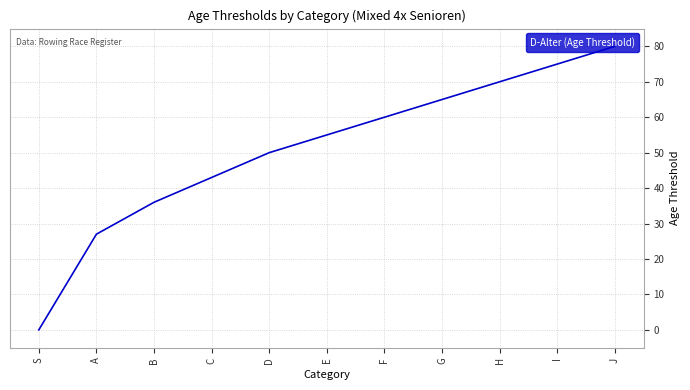

Approximately how many times larger is the value at E compared to F?

0.9